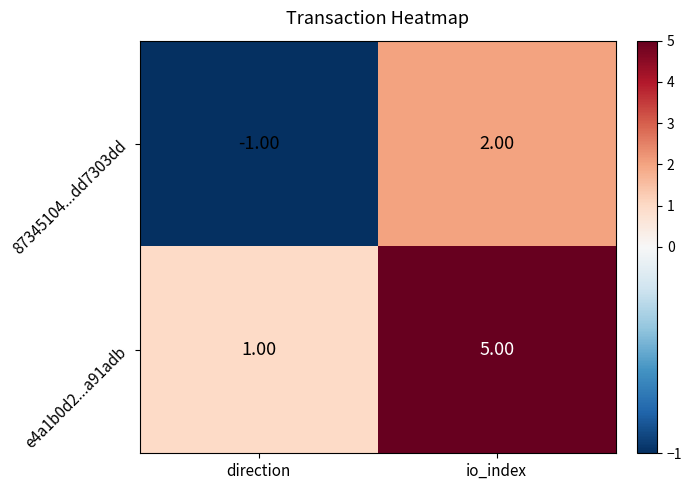

Which label corresponds to the smallest value in the chart?

direction